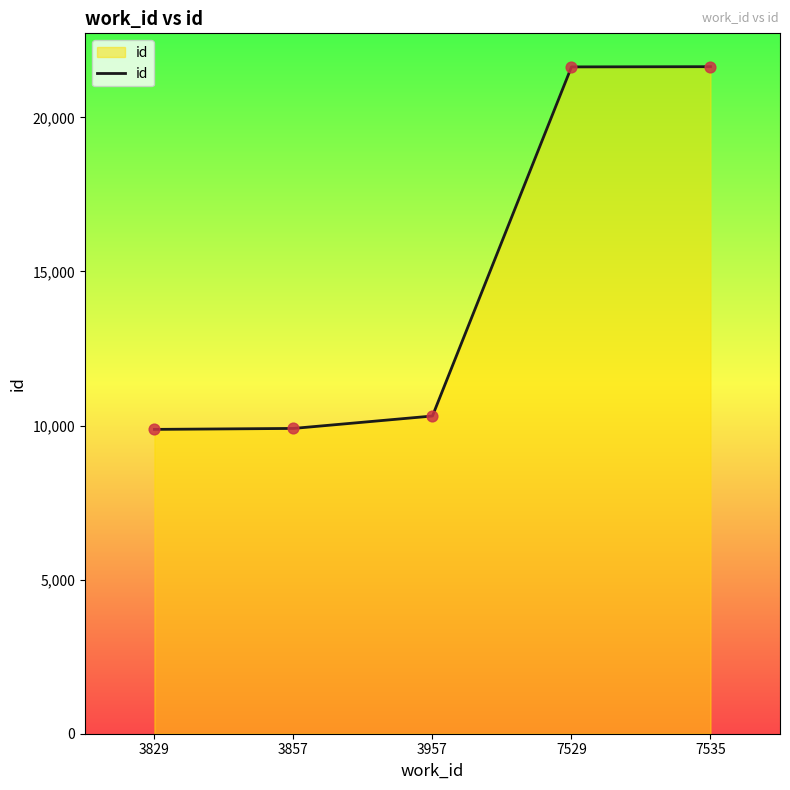

What is the change in value from 7529 to 7535?

+7